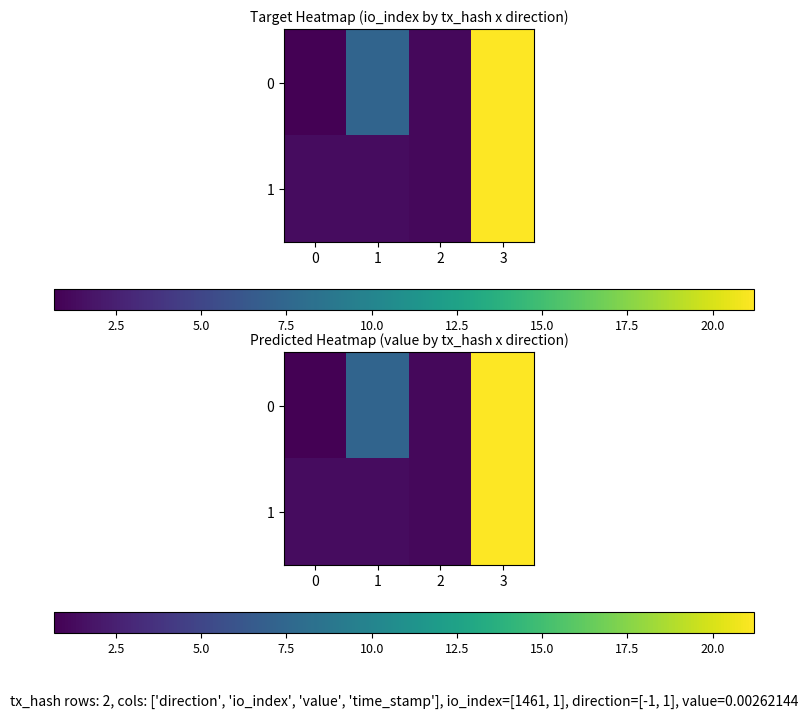

Rank the categories by 1 value from lowest to highest.

2, 0, 1, 3